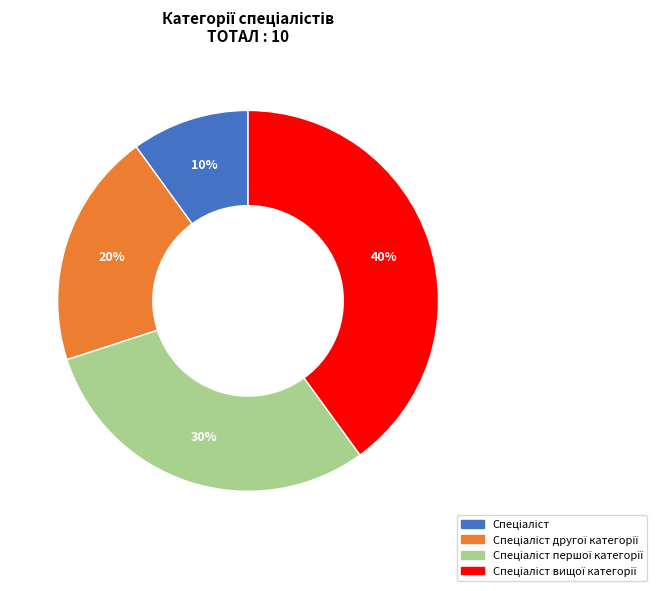

Does any single category account for the majority?

No